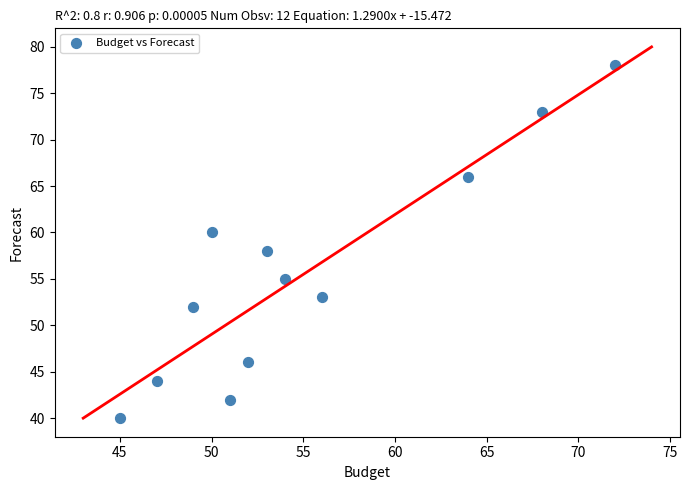

What is the range of Y values (max minus min)?

38